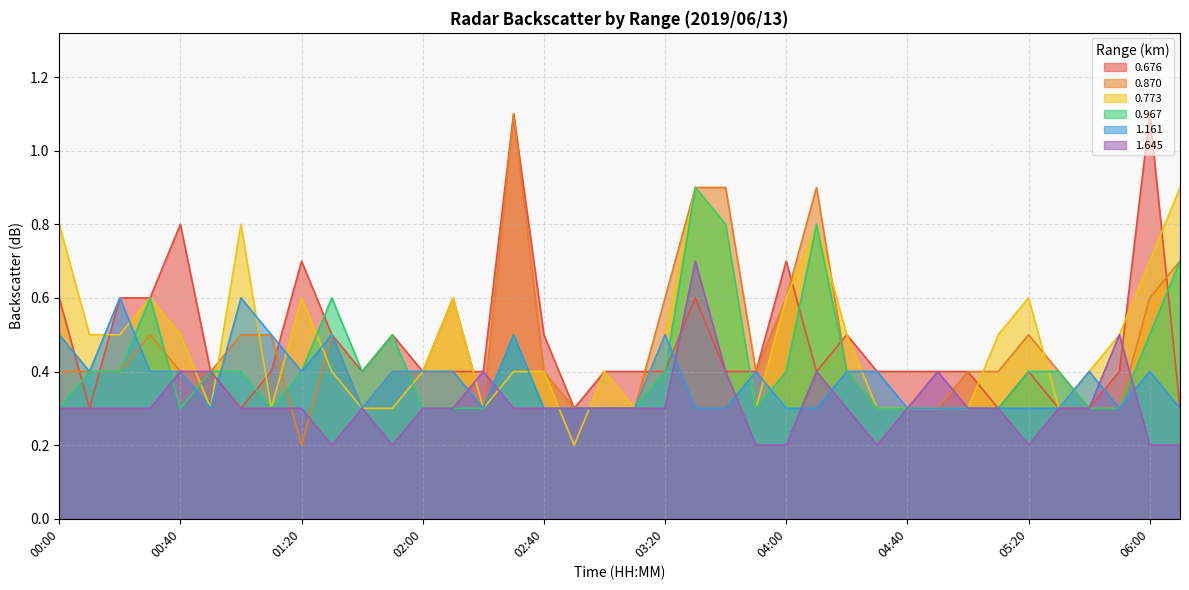

Reading left to right, list all the values displayed in this chart.

0.676: 00:00=0.6	00:10=0.3	00:20=0.6	00:30=0.6	00:40=0.8	00:50=0.4	01:00=0.3	01:10=0.4	01:20=0.7	01:30=0.5	01:40=0.4	01:50=0.5	02:00=0.4	02:10=0.4	02:20=0.4	02:30=1.1	02:40=0.5	02:50=0.3	03:00=0.4	03:10=0.4	03:20=0.4	03:30=0.6	03:40=0.4	03:50=0.4	04:00=0.7	04:10=0.4	04:20=0.5	04:30=0.4	04:40=0.4	04:50=0.4	05:00=0.4	05:10=0.3	05:20=0.4	05:30=0.3	05:40=0.3	05:50=0.4	06:00=1.1	06:10=0.3
0.870: 00:00=0.4	00:10=0.4	00:20=0.4	00:30=0.5	00:40=0.4	00:50=0.4	01:00=0.5	01:10=0.5	01:20=0.2	01:30=0.5	01:40=0.3	01:50=0.4	02:00=0.4	02:10=0.6	02:20=0.3	02:30=1.1	02:40=0.4	02:50=0.3	03:00=0.3	03:10=0.3	03:20=0.6	03:30=0.9	03:40=0.9	03:50=0.4	04:00=0.6	04:10=0.9	04:20=0.4	04:30=0.3	04:40=0.3	04:50=0.3	05:00=0.4	05:10=0.4	05:20=0.5	05:30=0.4	05:40=0.3	05:50=0.3	06:00=0.6	06:10=0.7
0.773: 00:00=0.8	00:10=0.5	00:20=0.5	00:30=0.6	00:40=0.5	00:50=0.3	01:00=0.8	01:10=0.3	01:20=0.6	01:30=0.4	01:40=0.3	01:50=0.3	02:00=0.4	02:10=0.6	02:20=0.3	02:30=0.4	02:40=0.4	02:50=0.2	03:00=0.4	03:10=0.3	03:20=0.5	03:30=0.9	03:40=0.8	03:50=0.3	04:00=0.6	04:10=0.8	04:20=0.5	04:30=0.3	04:40=0.3	04:50=0.3	05:00=0.3	05:10=0.5	05:20=0.6	05:30=0.3	05:40=0.4	05:50=0.5	06:00=0.7	06:10=0.9
0.967: 00:00=0.3	00:10=0.4	00:20=0.4	00:30=0.6	00:40=0.3	00:50=0.4	01:00=0.4	01:10=0.3	01:20=0.4	01:30=0.6	01:40=0.4	01:50=0.5	02:00=0.3	02:10=0.3	02:20=0.3	02:30=0.5	02:40=0.3	02:50=0.3	03:00=0.3	03:10=0.3	03:20=0.4	03:30=0.9	03:40=0.8	03:50=0.3	04:00=0.4	04:10=0.8	04:20=0.4	04:30=0.3	04:40=0.3	04:50=0.3	05:00=0.3	05:10=0.3	05:20=0.4	05:30=0.4	05:40=0.3	05:50=0.3	06:00=0.5	06:10=0.7
1.161: 00:00=0.5	00:10=0.4	00:20=0.6	00:30=0.4	00:40=0.4	00:50=0.3	01:00=0.6	01:10=0.5	01:20=0.4	01:30=0.5	01:40=0.3	01:50=0.4	02:00=0.4	02:10=0.4	02:20=0.3	02:30=0.5	02:40=0.3	02:50=0.3	03:00=0.3	03:10=0.3	03:20=0.5	03:30=0.3	03:40=0.3	03:50=0.4	04:00=0.3	04:10=0.3	04:20=0.4	04:30=0.4	04:40=0.3	04:50=0.3	05:00=0.3	05:10=0.3	05:20=0.3	05:30=0.3	05:40=0.4	05:50=0.3	06:00=0.4	06:10=0.3
1.645: 00:00=0.3	00:10=0.3	00:20=0.3	00:30=0.3	00:40=0.4	00:50=0.4	01:00=0.3	01:10=0.3	01:20=0.3	01:30=0.2	01:40=0.3	01:50=0.2	02:00=0.3	02:10=0.3	02:20=0.4	02:30=0.3	02:40=0.3	02:50=0.3	03:00=0.3	03:10=0.3	03:20=0.3	03:30=0.7	03:40=0.4	03:50=0.2	04:00=0.2	04:10=0.4	04:20=0.3	04:30=0.2	04:40=0.3	04:50=0.4	05:00=0.3	05:10=0.3	05:20=0.2	05:30=0.3	05:40=0.3	05:50=0.5	06:00=0.2	06:10=0.2